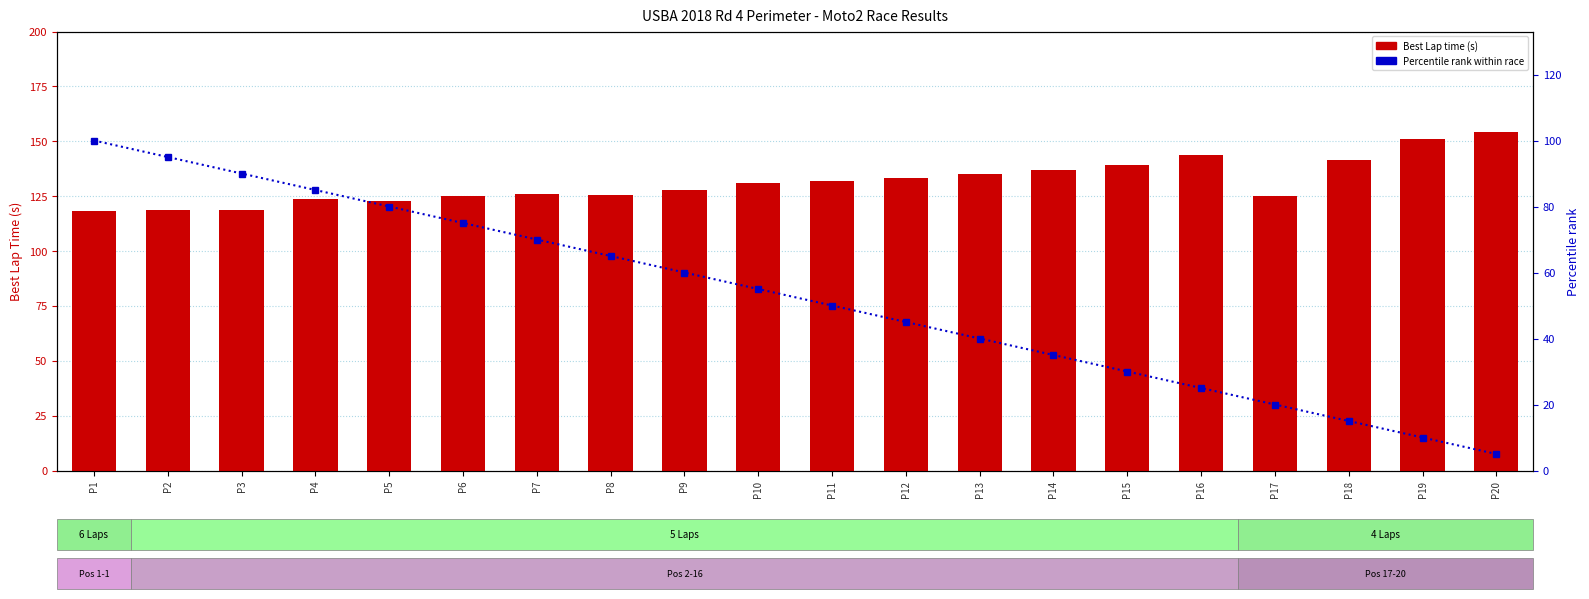

Which series has the largest range (max minus min)?

Percentile rank within race